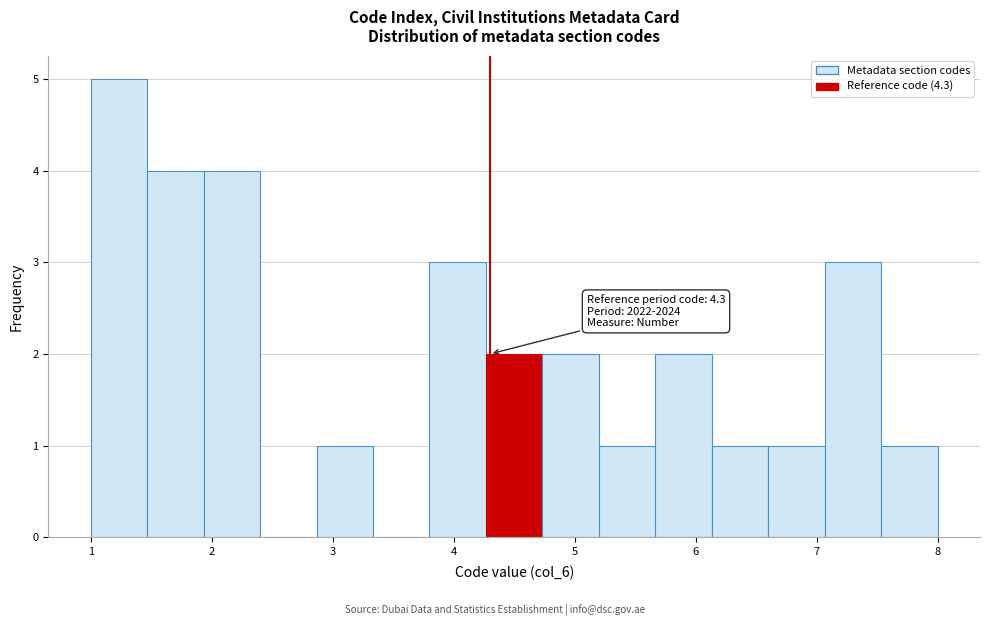

Which range on the x-axis has the tallest bar?

1.0 to 1.5